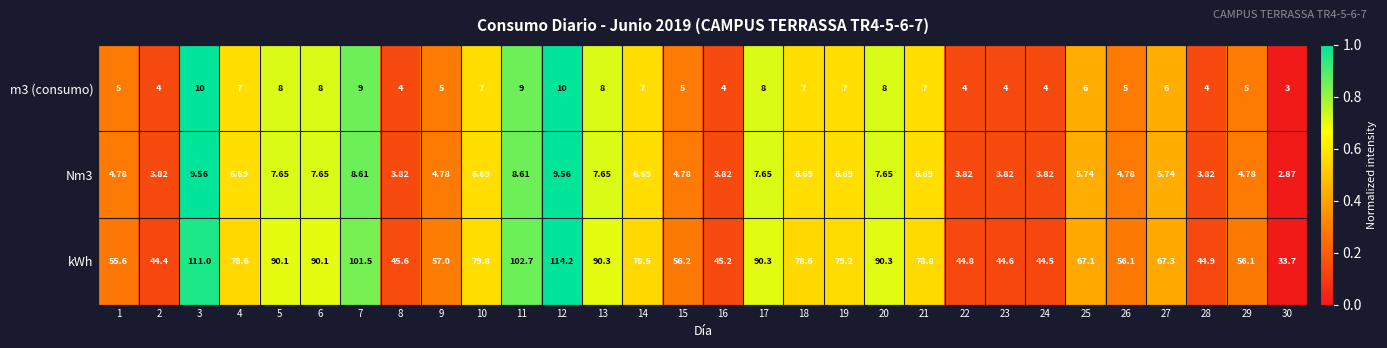

Count the number of categories in the chart.

30